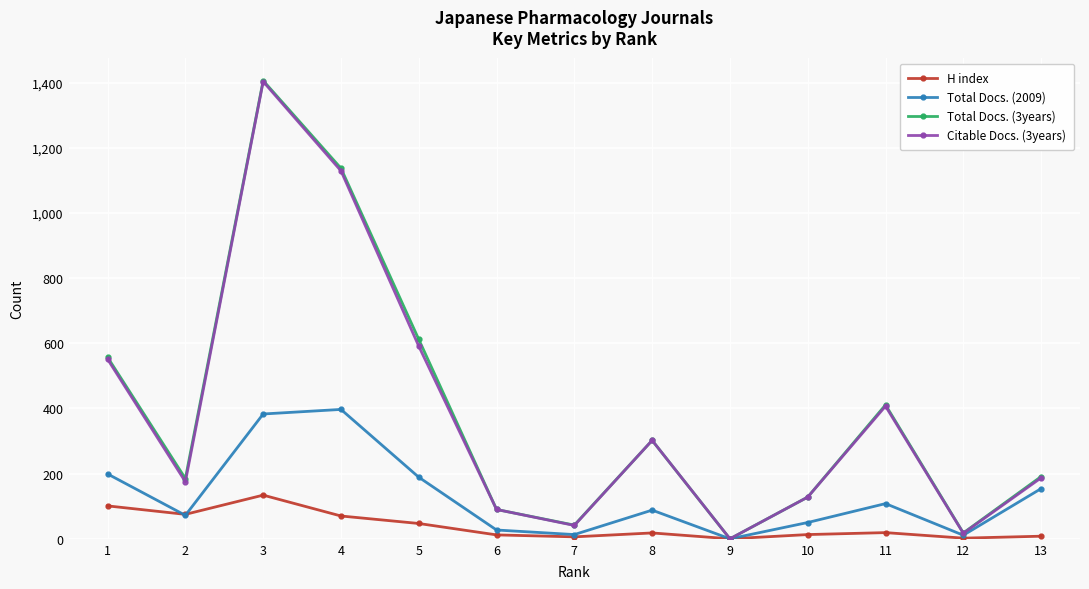

How many interior local peaks does the Citable Docs. (3years) series have?

3